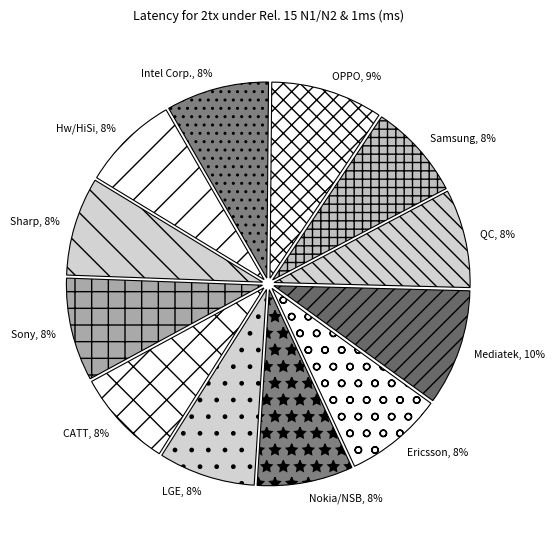

To the nearest percent, what is the combined percentage of CATT and QC?

16%